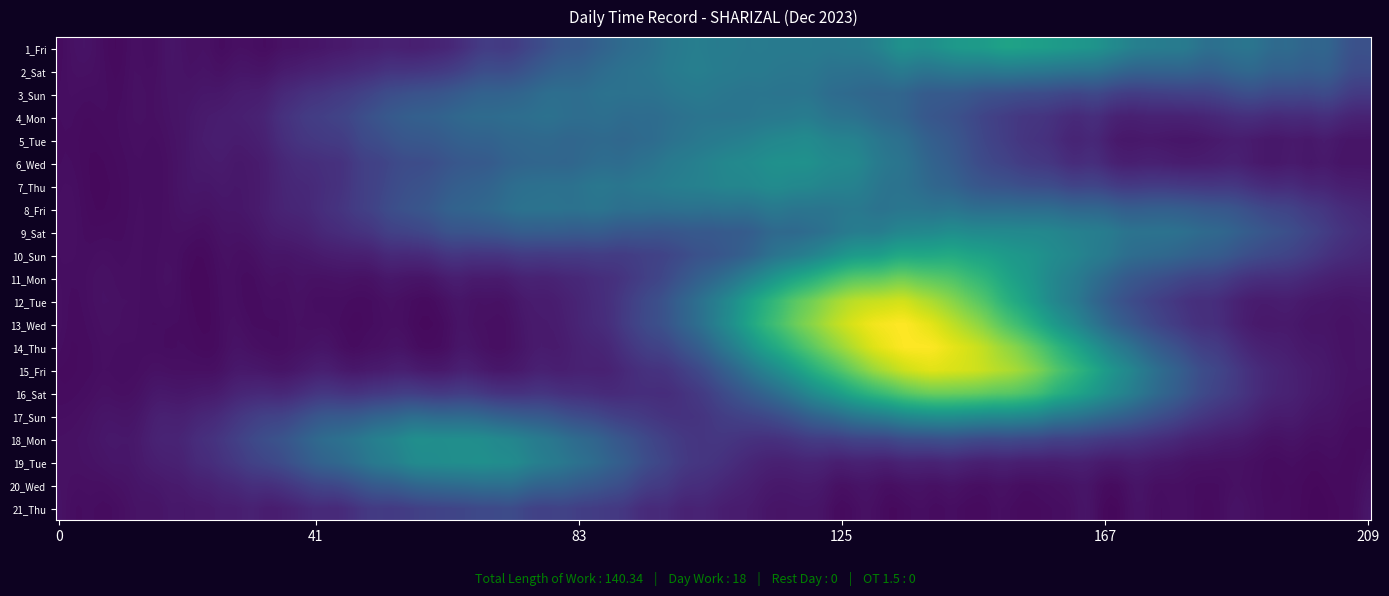

What is the total value across all series at 0?

140.3